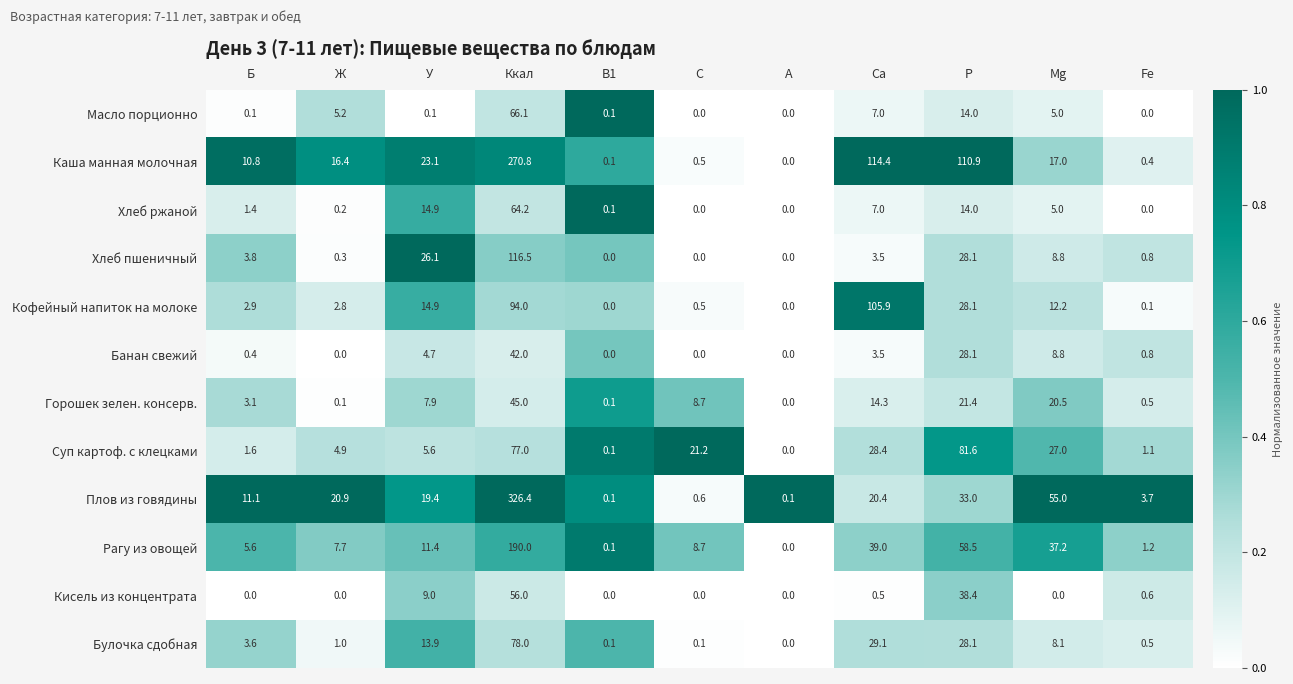

True or false: Плов из говядины has a value of 20.4 at Ca.

True